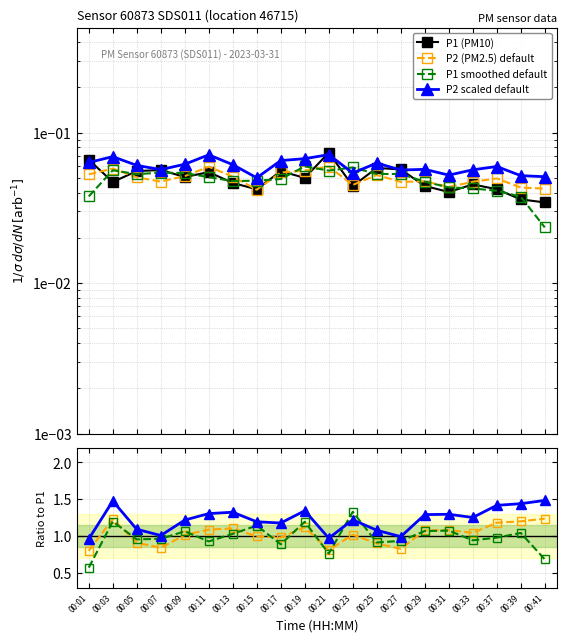

Is this an area chart (filled region under the line)?

No